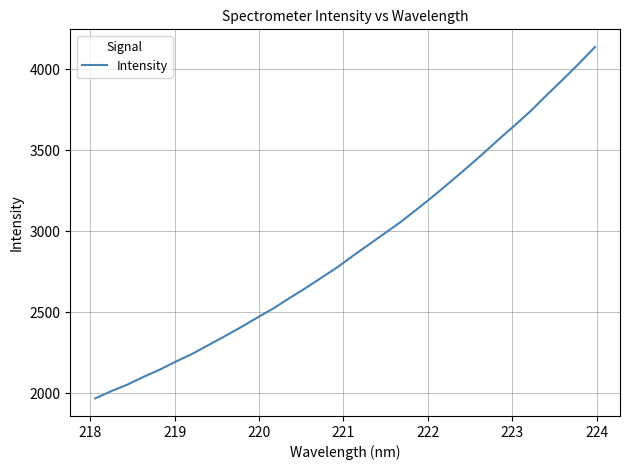

How many series are shown in this chart?

1